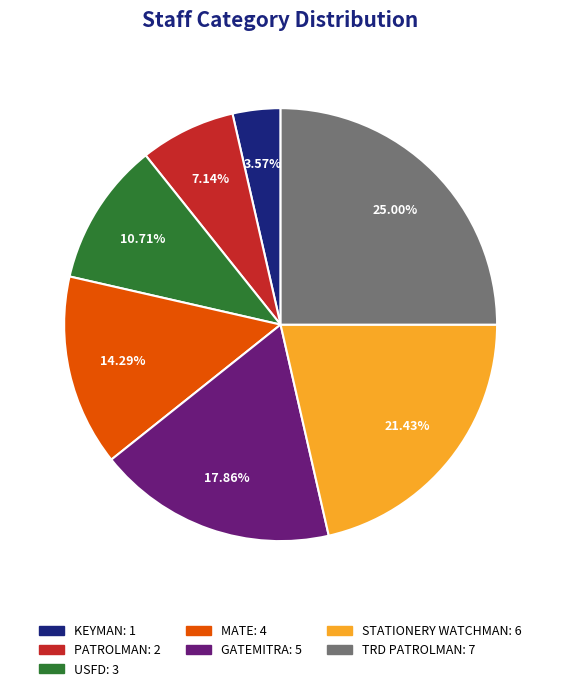

How many segments does this pie chart have?

7